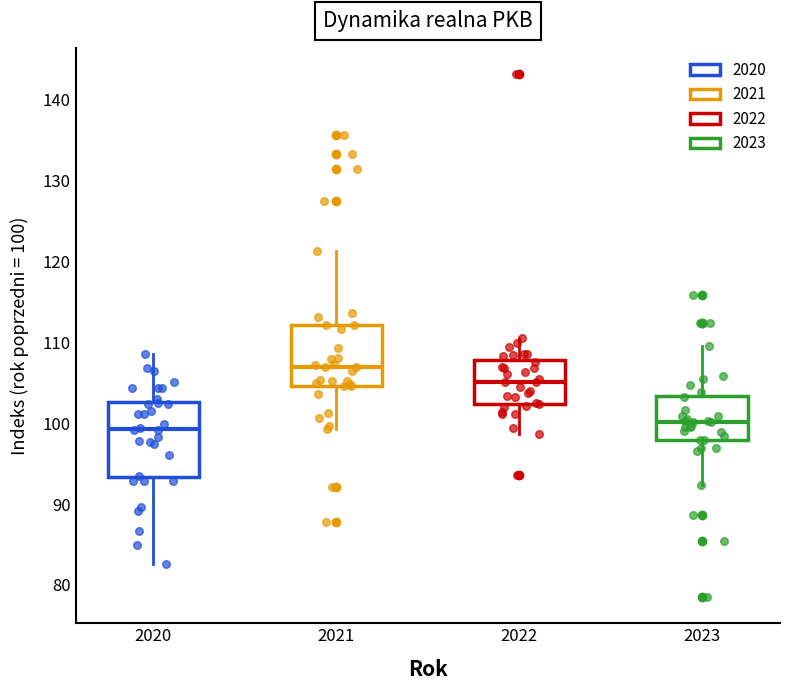

Reading left to right, transcribe this box plot: for each box, give where its median line is, the range the box spans, and where its two whiskers end, as read against the y-axis. The values are not printed on the chart, so give them approximately, as read against the axis.

2020: median 99, box 93 to 103, whiskers 83 to 109
2021: median 107, box 105 to 112, whiskers 99 to 121
2022: median 105, box 102 to 108, whiskers 99 to 111
2023: median 100, box 98 to 103, whiskers 92 to 110